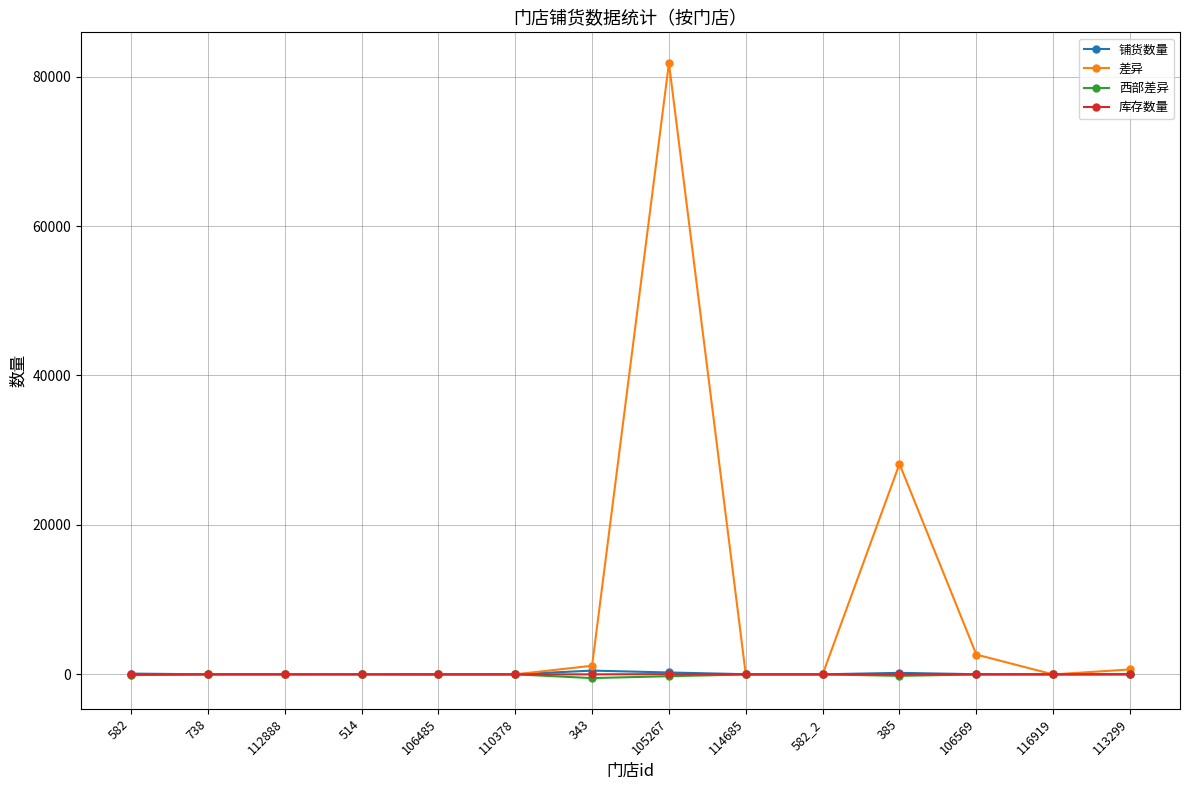

True or false: 库存数量 and 铺货数量 intersect in this chart.

False